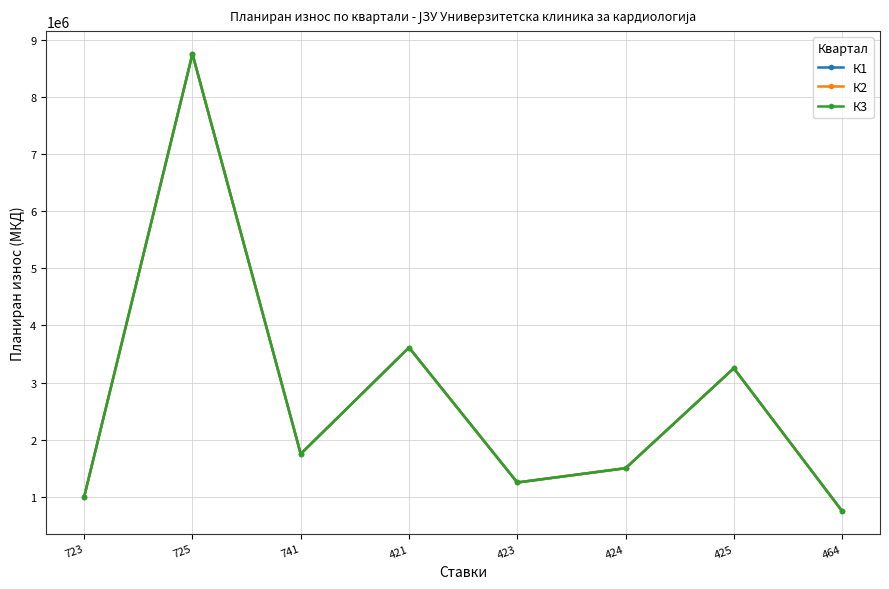

At which label does К1 reach its minimum?

464